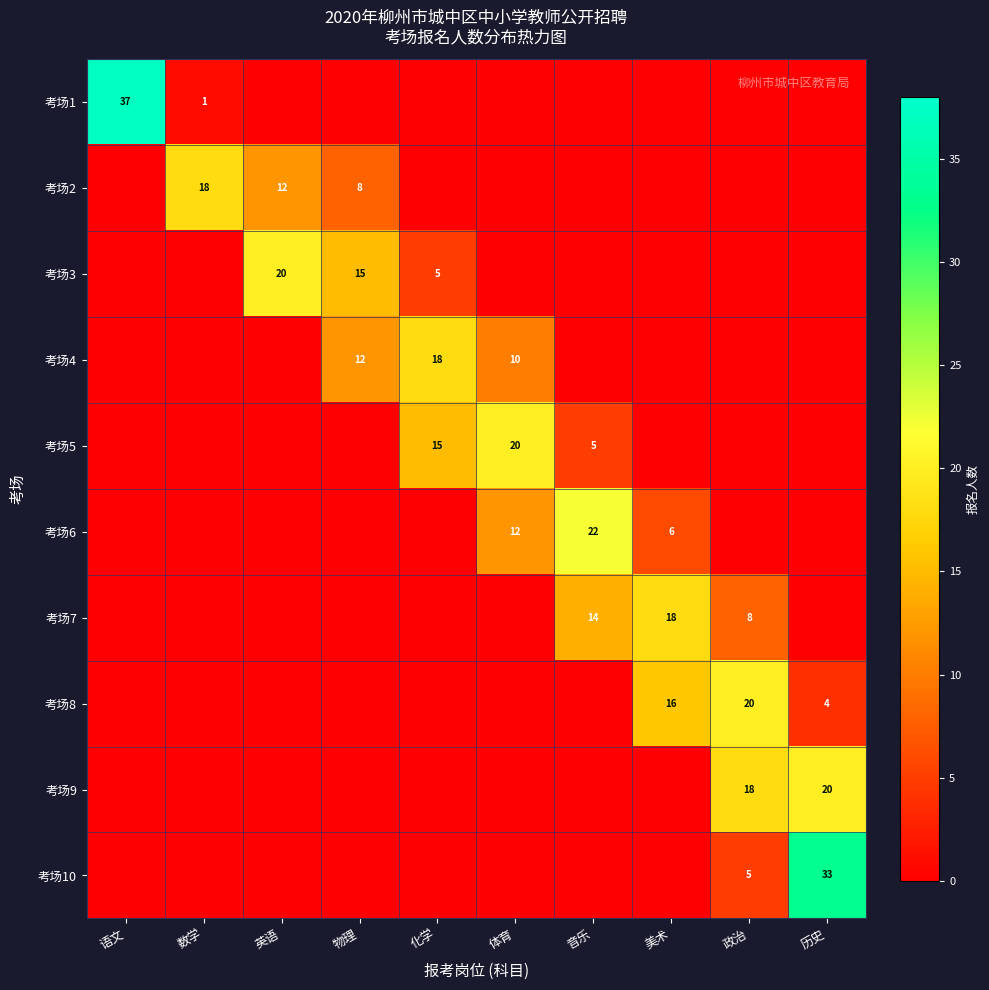

The value of 考场5 at 音乐 is 5. True or false?

True